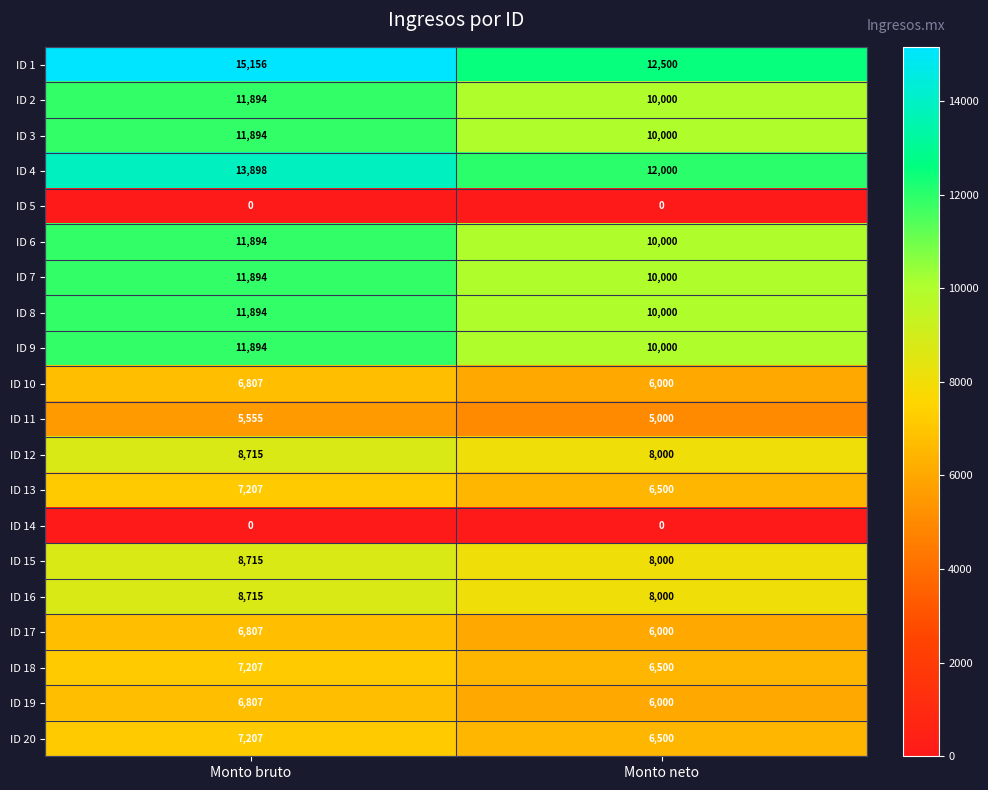

What is the greatest value displayed?

15156